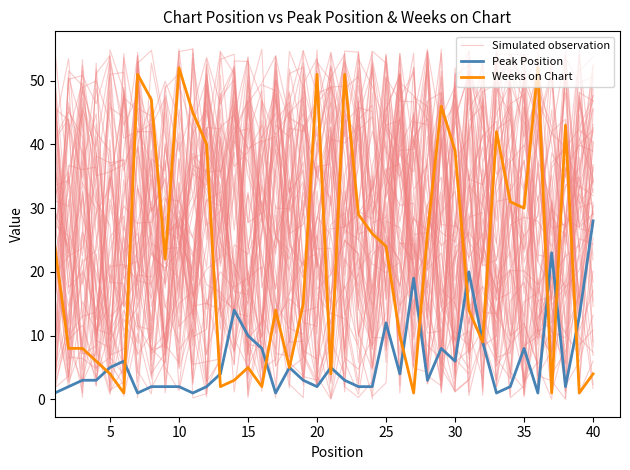

How many interior local peaks does the Simulated observation series have?

14